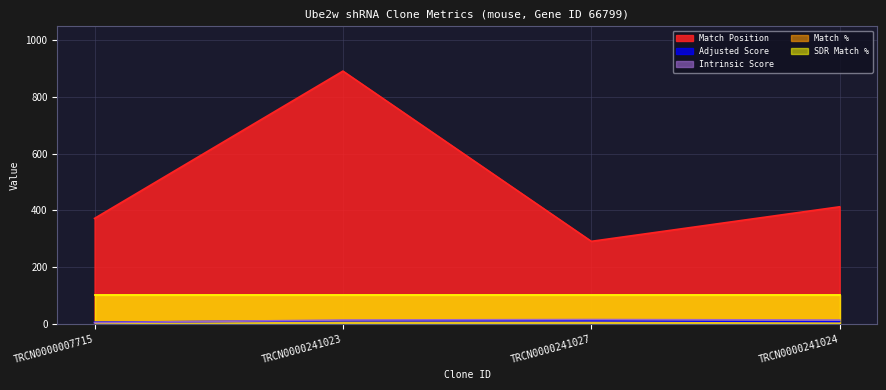

At which category is the sum across all series the highest?

TRCN0000241023